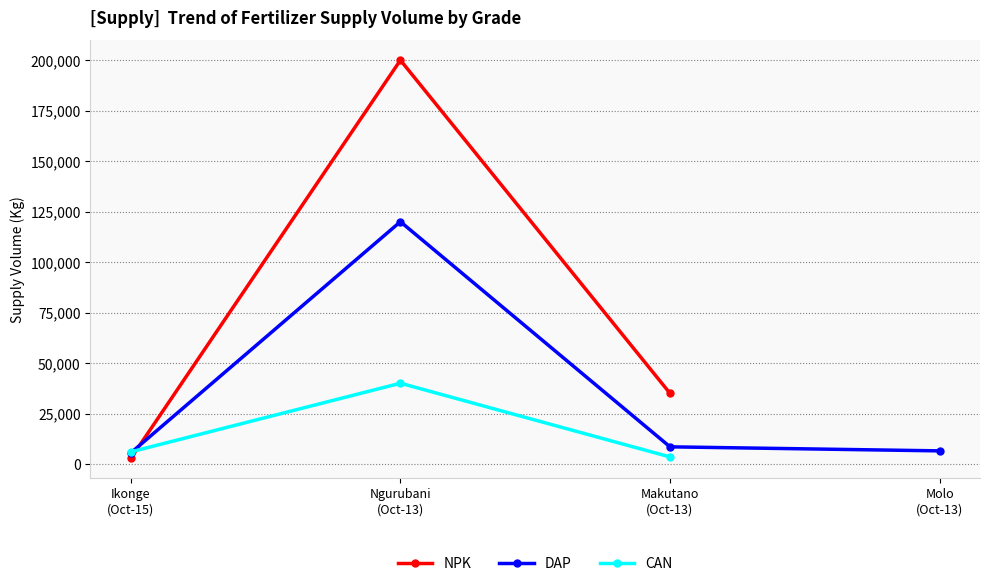

Which category has the highest value across all series?

Ngurubani
(Oct-13)